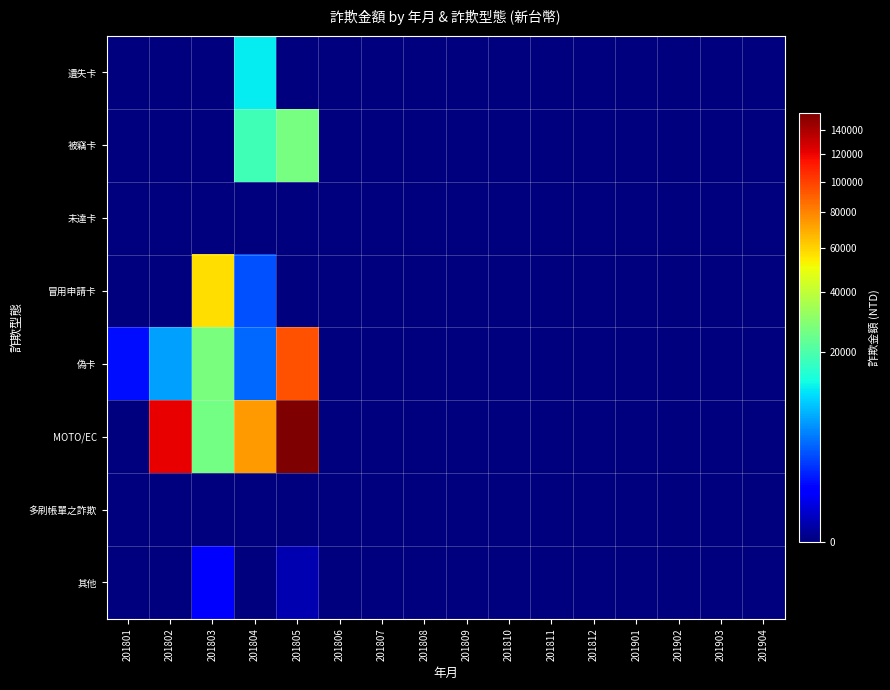

Reading right to left, transcribe all the data shown in this chart.

遺失卡: 201904=0	201903=0	201902=0	201901=0	201812=0	201811=0	201810=0	201809=0	201808=0	201807=0	201806=0	201805=0	201804=11707	201803=0	201802=0	201801=0
被竊卡: 201904=0	201903=0	201902=0	201901=0	201812=0	201811=0	201810=0	201809=0	201808=0	201807=0	201806=0	201805=26388	201804=18486	201803=0	201802=0	201801=0
未達卡: 201904=0	201903=0	201902=0	201901=0	201812=0	201811=0	201810=0	201809=0	201808=0	201807=0	201806=0	201805=0	201804=0	201803=0	201802=0	201801=0
冒用申請卡: 201904=0	201903=0	201902=0	201901=0	201812=0	201811=0	201810=0	201809=0	201808=0	201807=0	201806=0	201805=0	201804=2990	201803=57823	201802=0	201801=0
偽卡: 201904=0	201903=0	201902=0	201901=0	201812=0	201811=0	201810=0	201809=0	201808=0	201807=0	201806=0	201805=94597	201804=3784	201803=27237	201802=6704	201801=1098
MOTO/EC: 201904=0	201903=0	201902=0	201901=0	201812=0	201811=0	201810=0	201809=0	201808=0	201807=0	201806=0	201805=154395	201804=73707	201803=25737	201802=121102	201801=0
多刷帳單之詐欺: 201904=0	201903=0	201902=0	201901=0	201812=0	201811=0	201810=0	201809=0	201808=0	201807=0	201806=0	201805=0	201804=0	201803=0	201802=0	201801=0
其他: 201904=0	201903=0	201902=0	201901=0	201812=0	201811=0	201810=0	201809=0	201808=0	201807=0	201806=0	201805=73	201804=0	201803=816	201802=0	201801=0